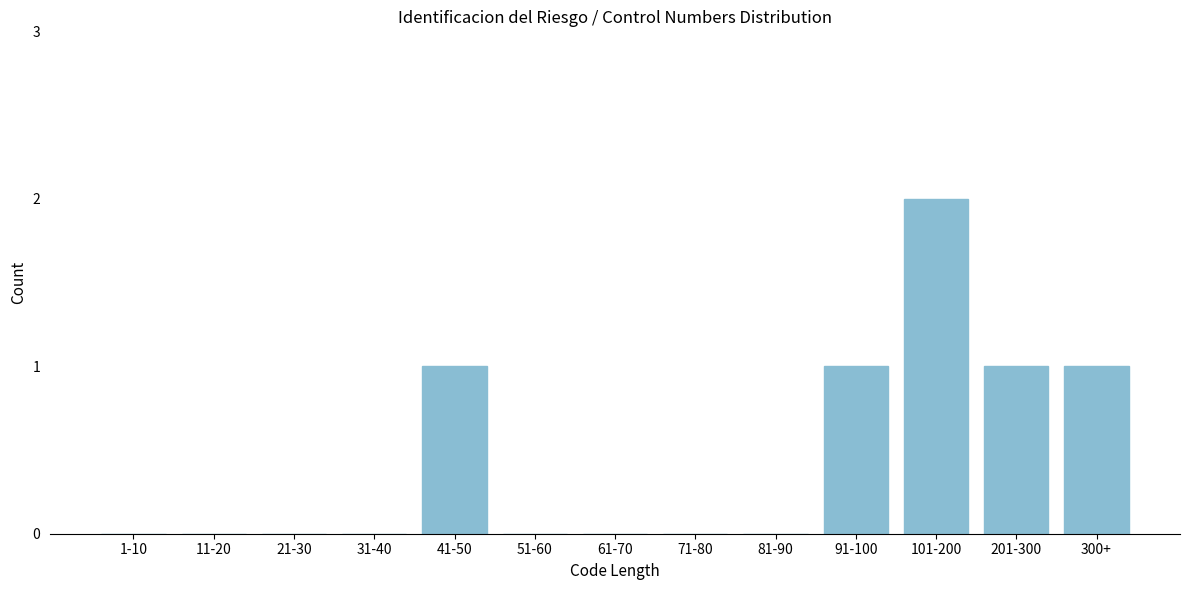

Reading left to right, transcribe all the data shown in this chart.

1-10=0	11-20=0	21-30=0	31-40=0	41-50=1	51-60=0	61-70=0	71-80=0	81-90=0	91-100=1	101-200=2	201-300=1	300+=1